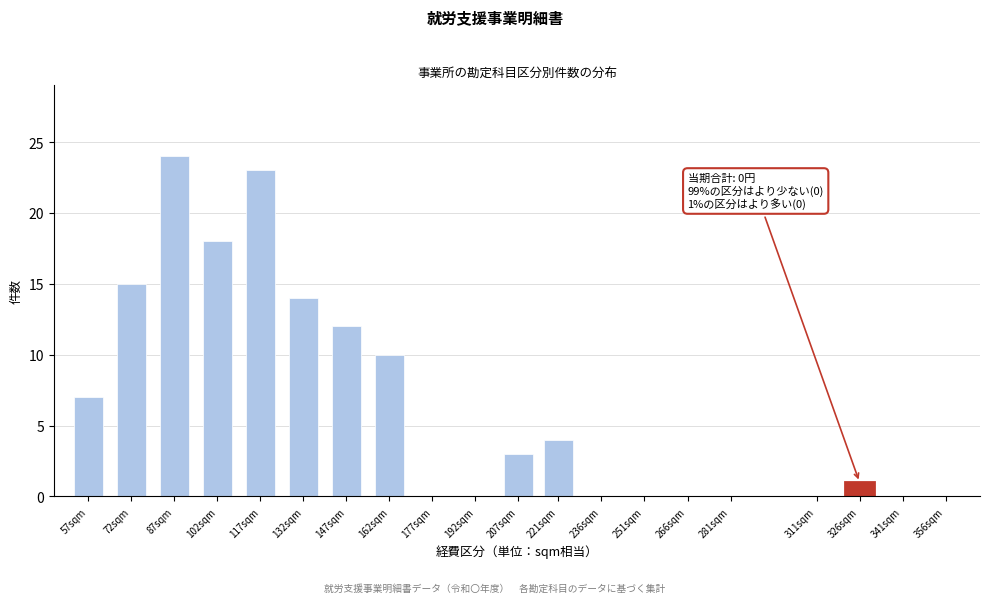

Reading right to left, list all the values displayed in this chart.

356sqm=0	341sqm=0	326sqm=1	311sqm=0	281sqm=0	266sqm=0	251sqm=0	236sqm=0	221sqm=4	207sqm=3	192sqm=0	177sqm=0	162sqm=10	147sqm=12	132sqm=14	117sqm=23	102sqm=18	87sqm=24	72sqm=15	57sqm=7